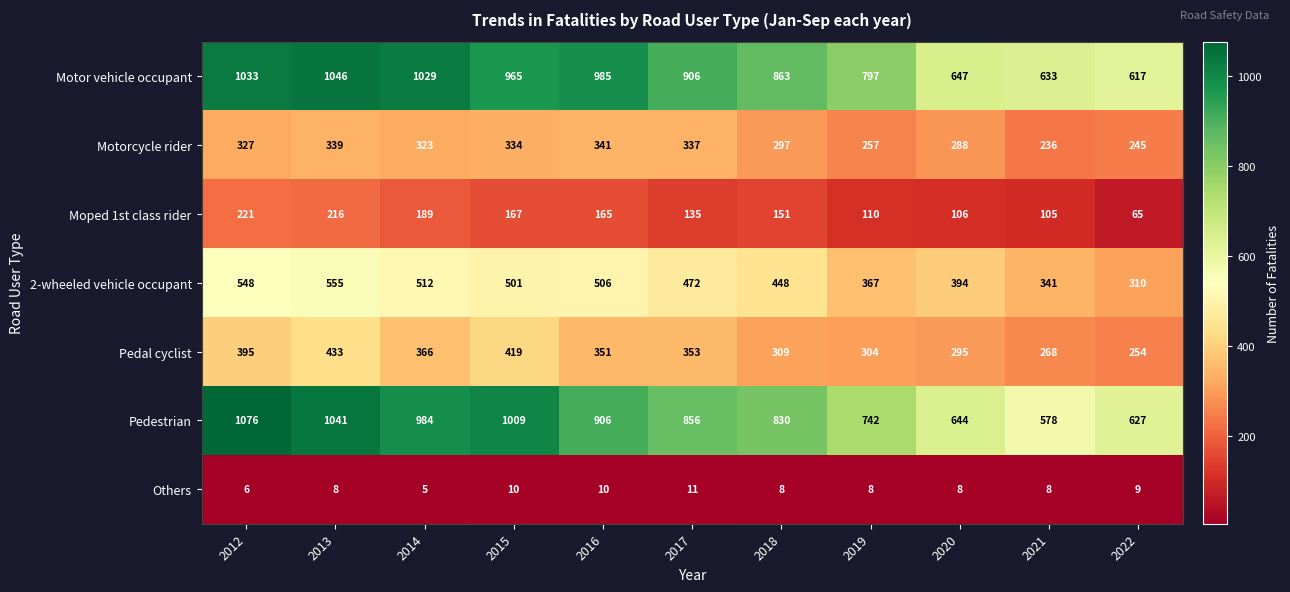

What is the minimum value shown in the chart?

5